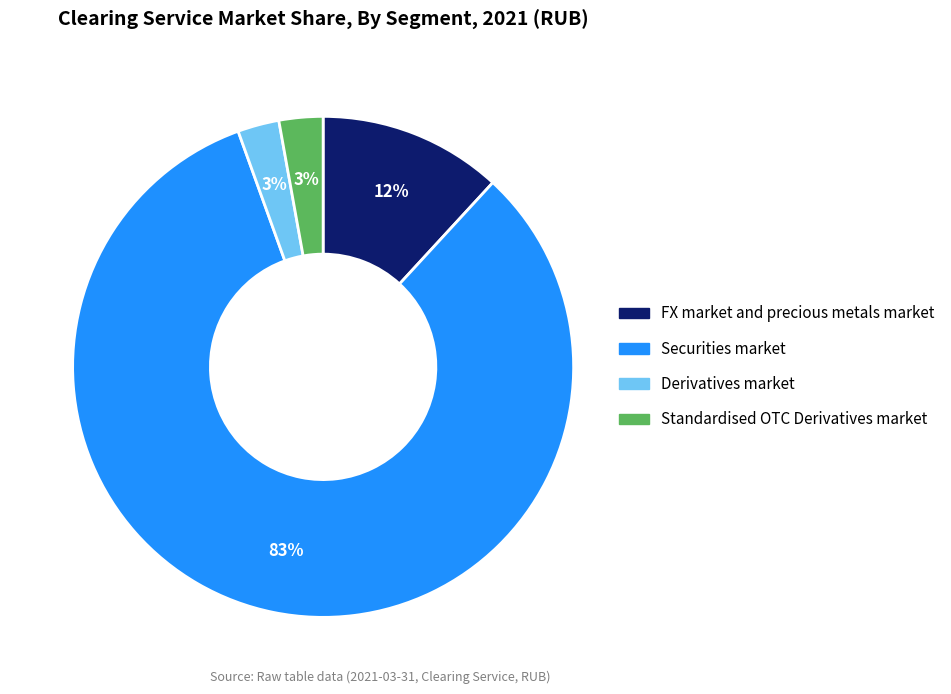

True or false: FX market and precious metals market accounts for 21% of the total.

False